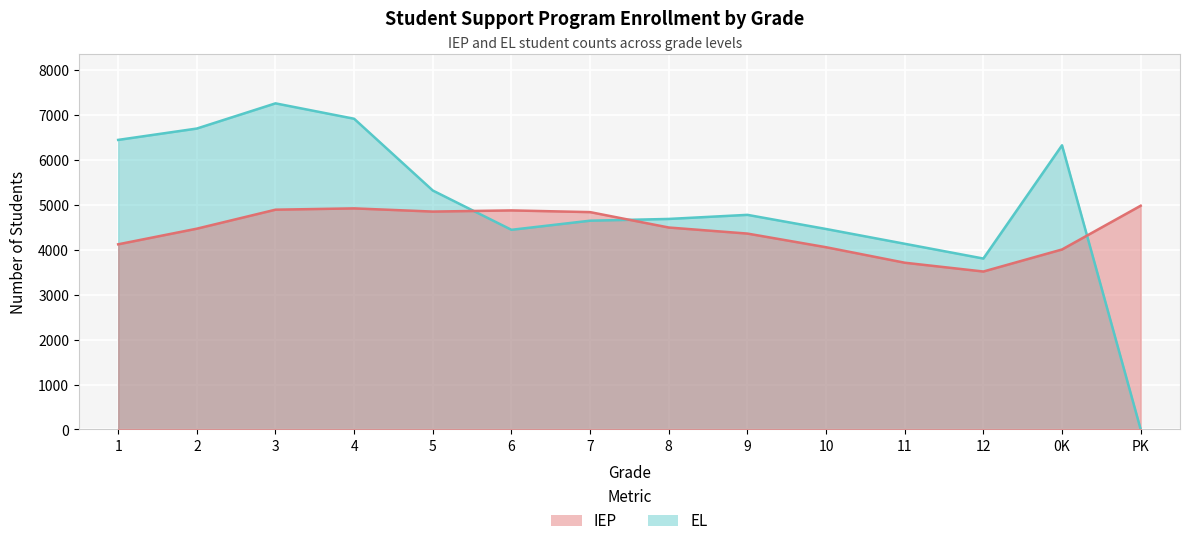

Between 2 and 3, which series saw the biggest shift?

EL